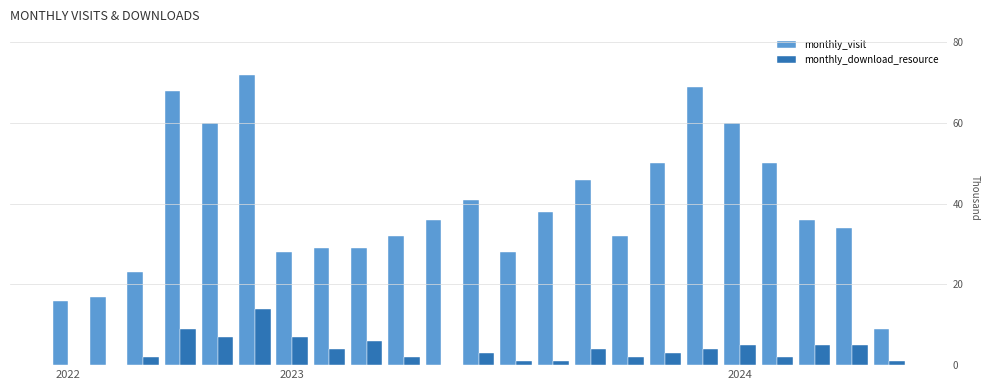

How many data points in monthly_visit are above 36?

10